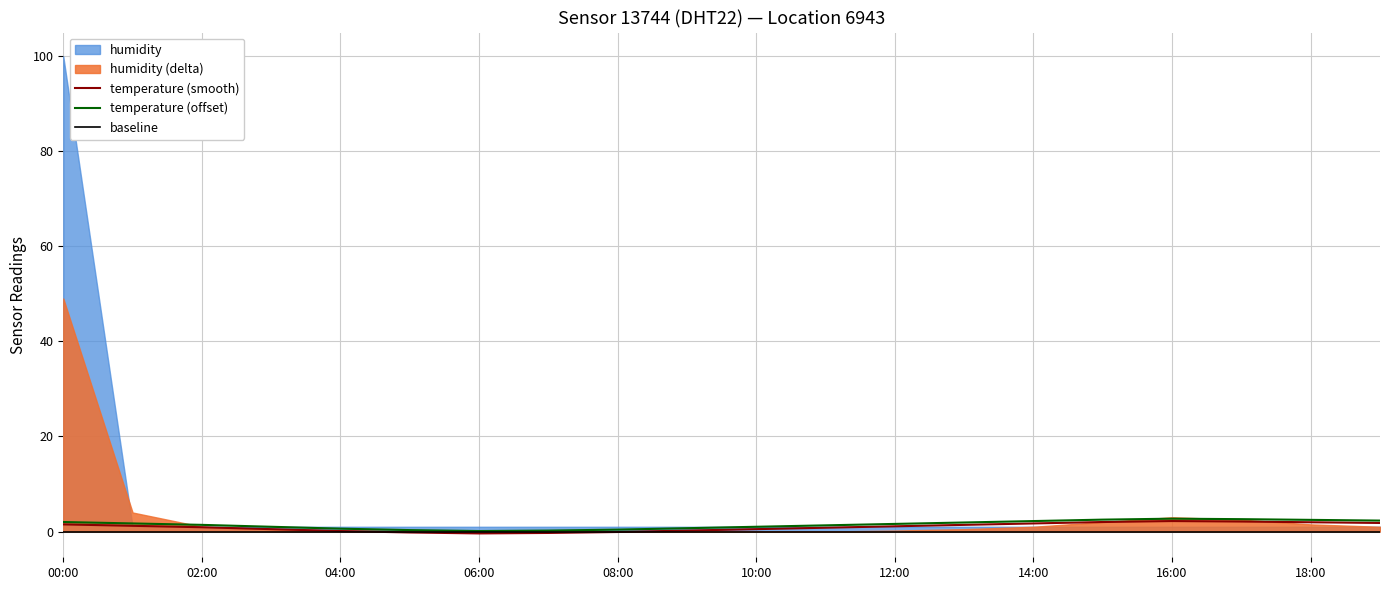

True or false: temperature (offset) has a value of 0.4 at 08:00.

True